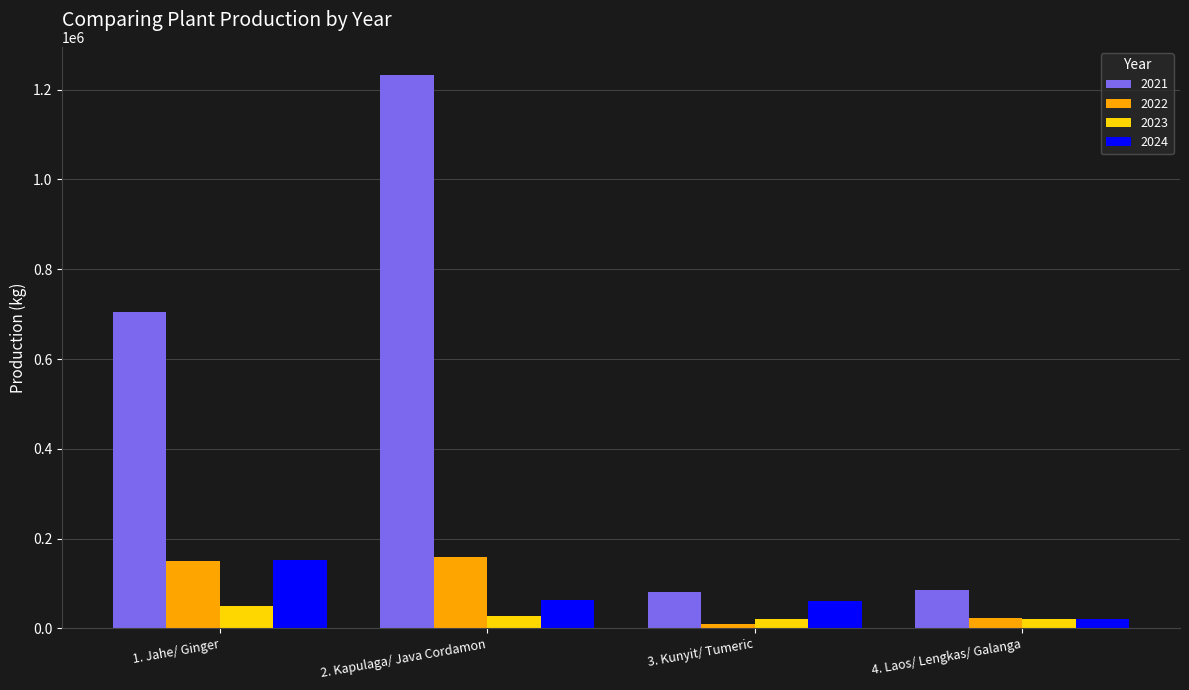

At 3. Kunyit/ Tumeric, list the series in order from smallest to largest.

2022, 2023, 2024, 2021